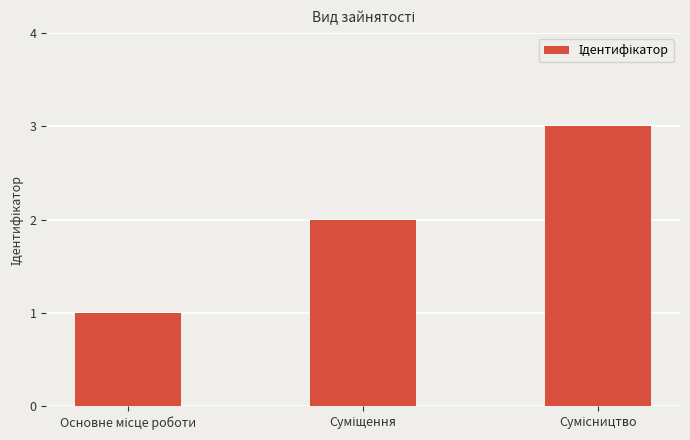

What is the greatest value displayed?

3